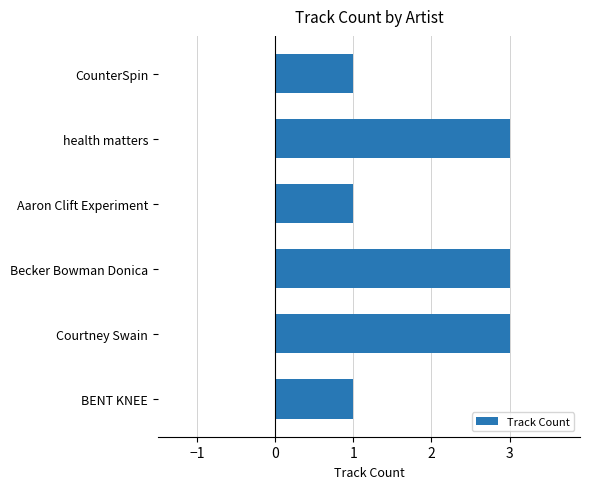

How many bars are there in total?

6